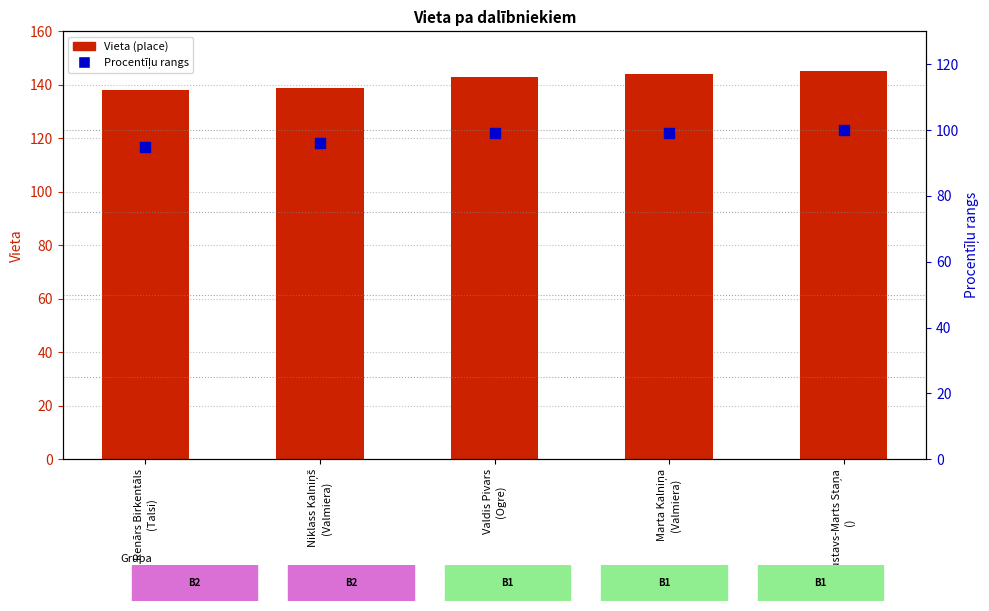

Which series reaches the minimum Y coordinate?

Procentīļu rangs